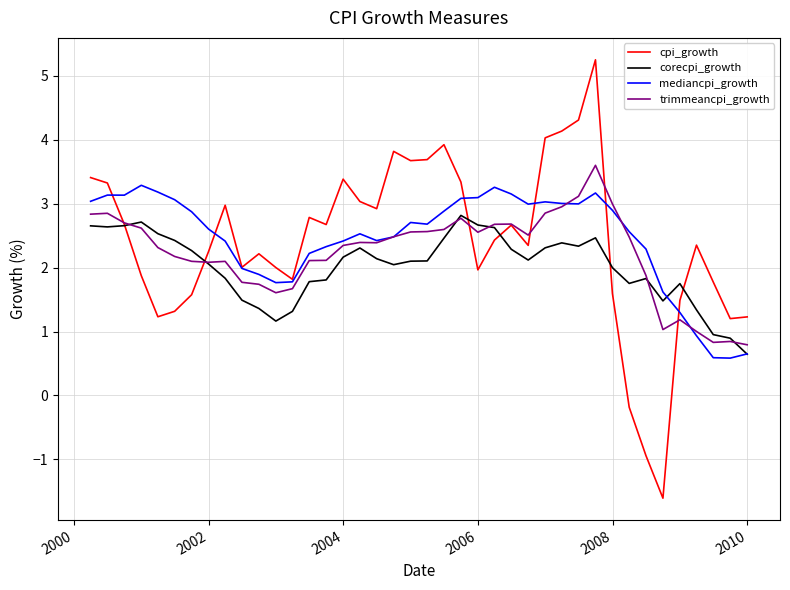

Is this an area chart (filled region under the line)?

No